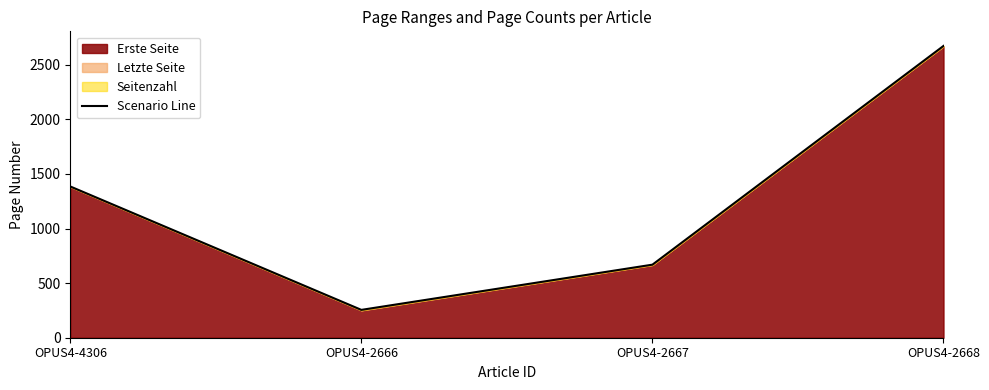

What is the difference between the maximum and minimum values?

2417